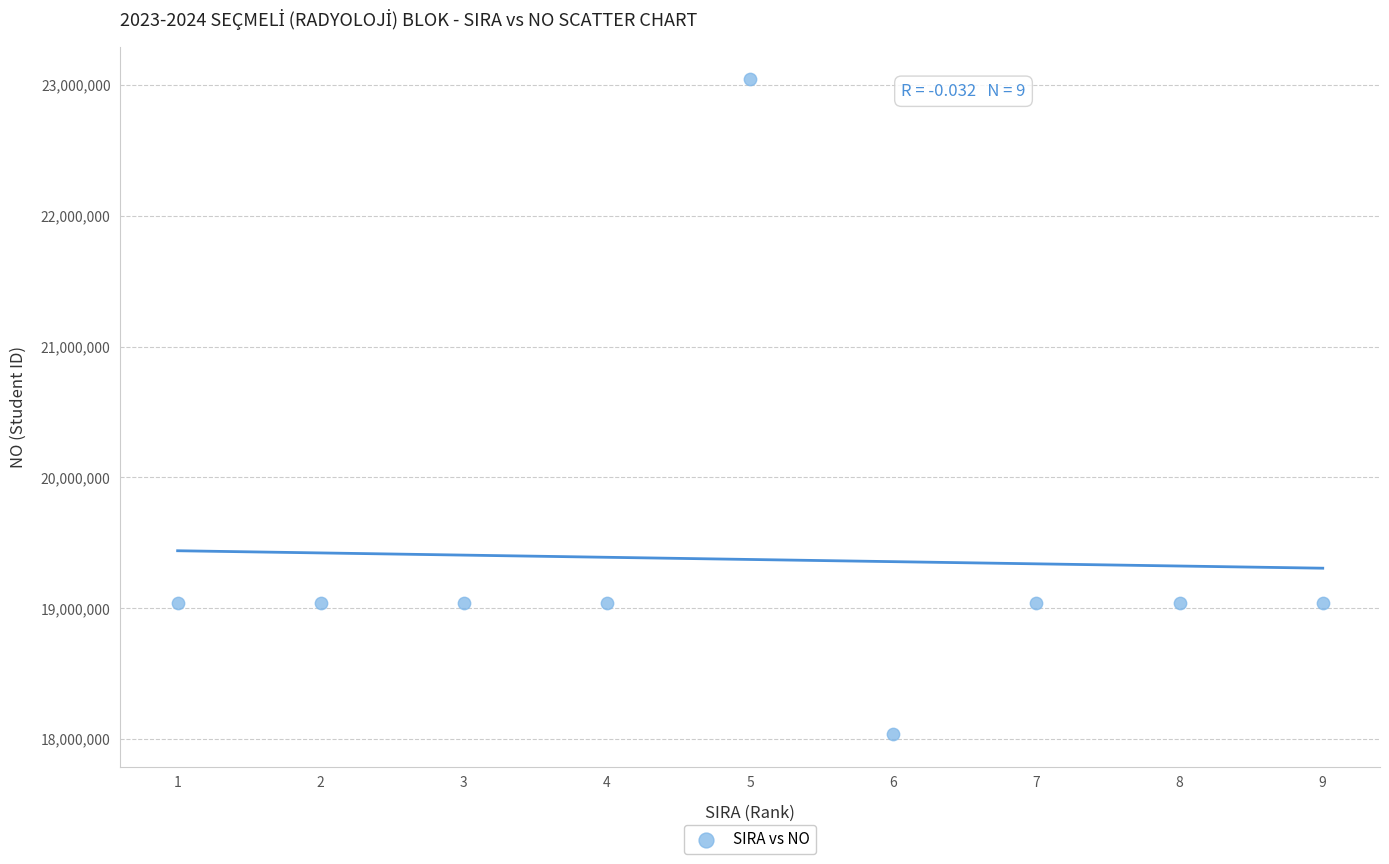

What is the average Y value?

19373476